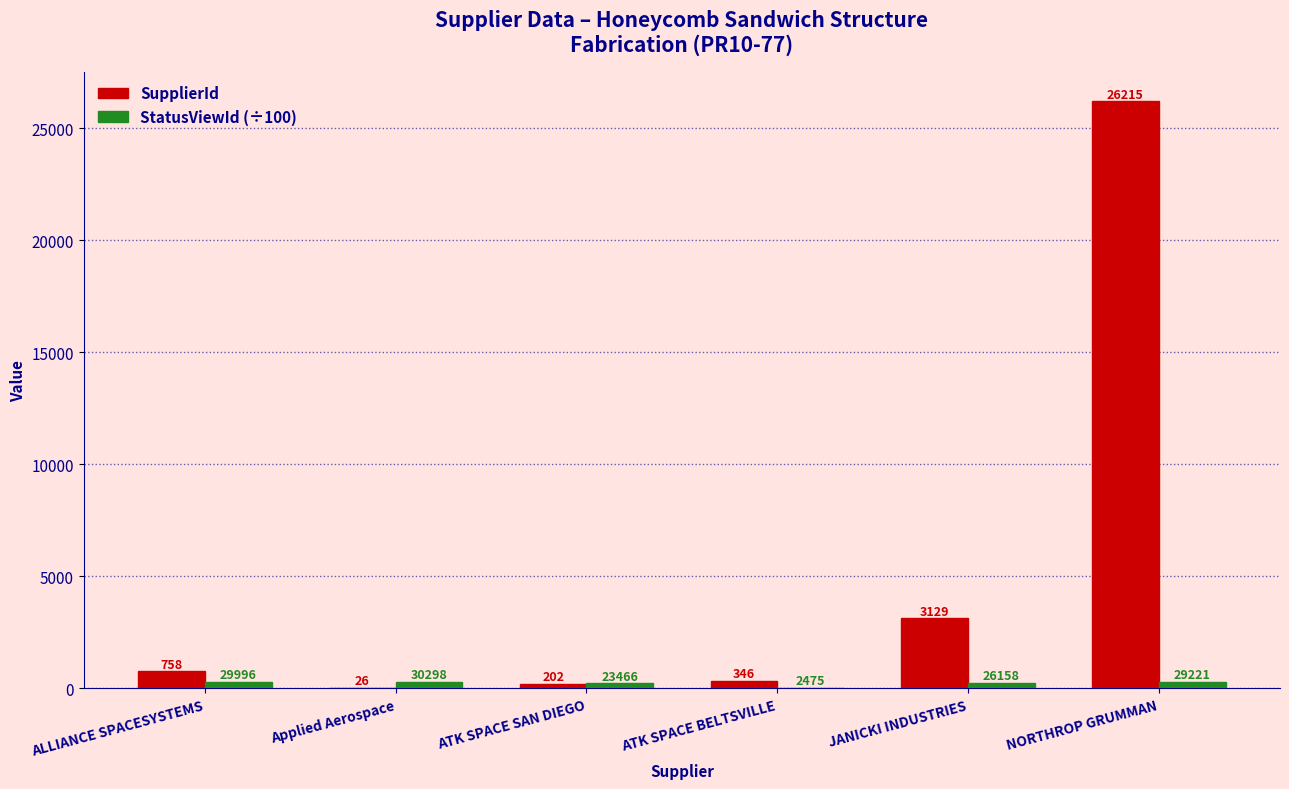

How many categories are shown in the chart?

6